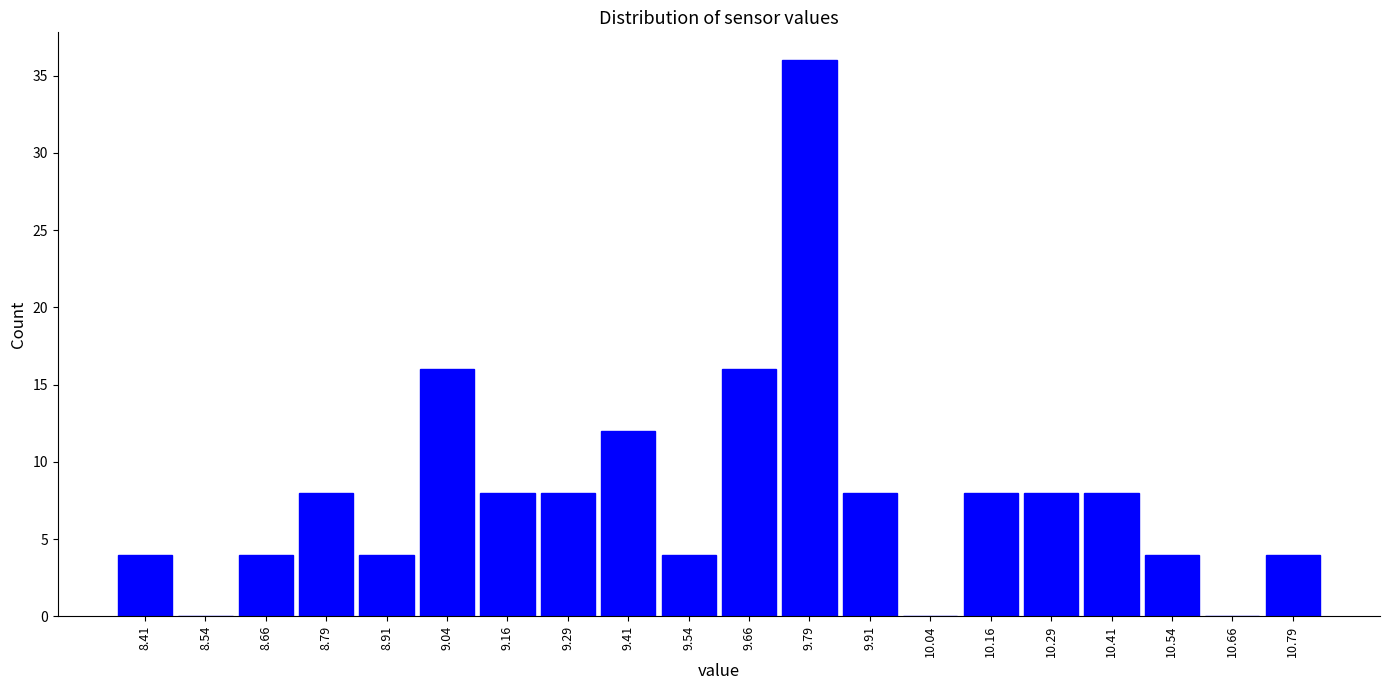

How tall is the bar that spans 10.100 to 10.225 on the x-axis? Neither the bar edges nor the heights are printed on the chart, so give them approximately, as read against the axes.

8